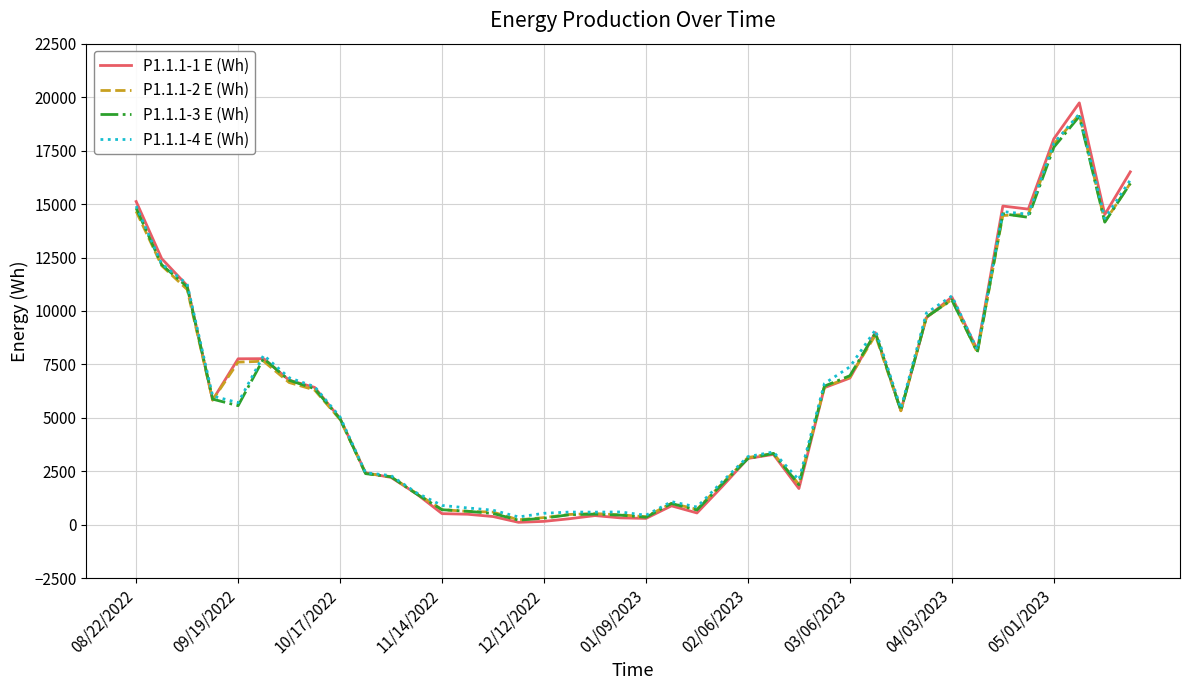

What is the greatest value displayed?

19731.5